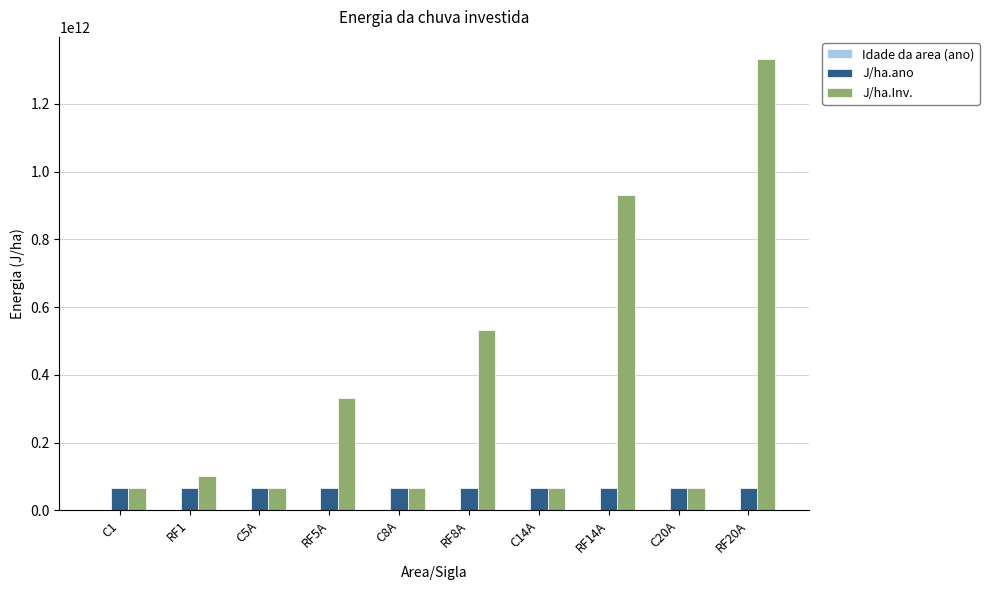

At which label does J/ha.Inv. reach its peak?

RF20A